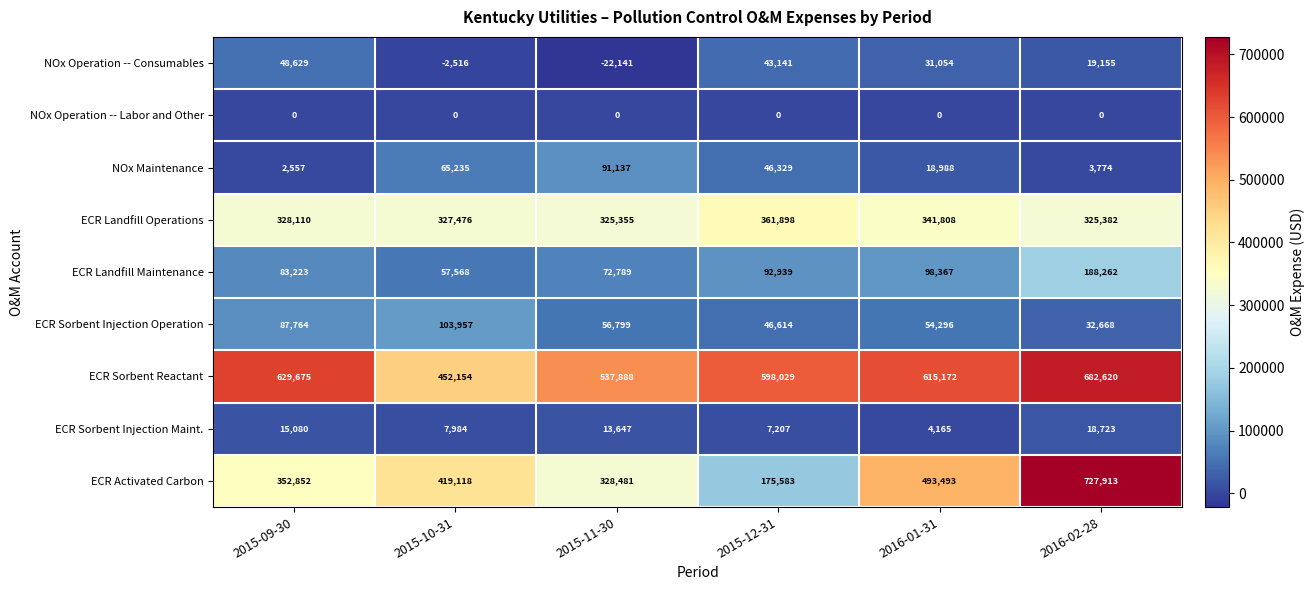

What is the sum of all ECR Sorbent Reactant values?

3515538